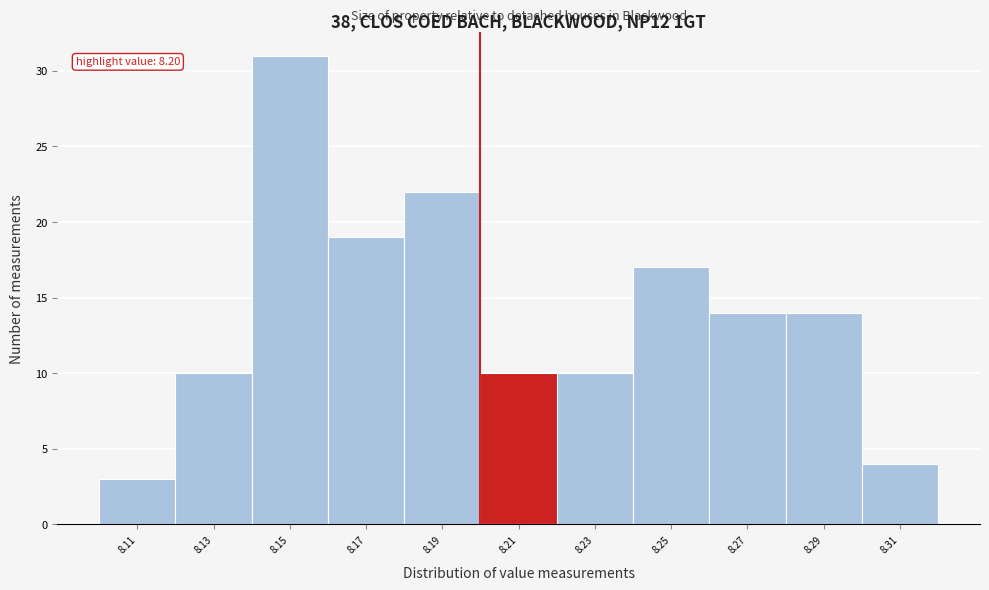

Which range on the x-axis has the tallest bar?

8.14 to 8.16